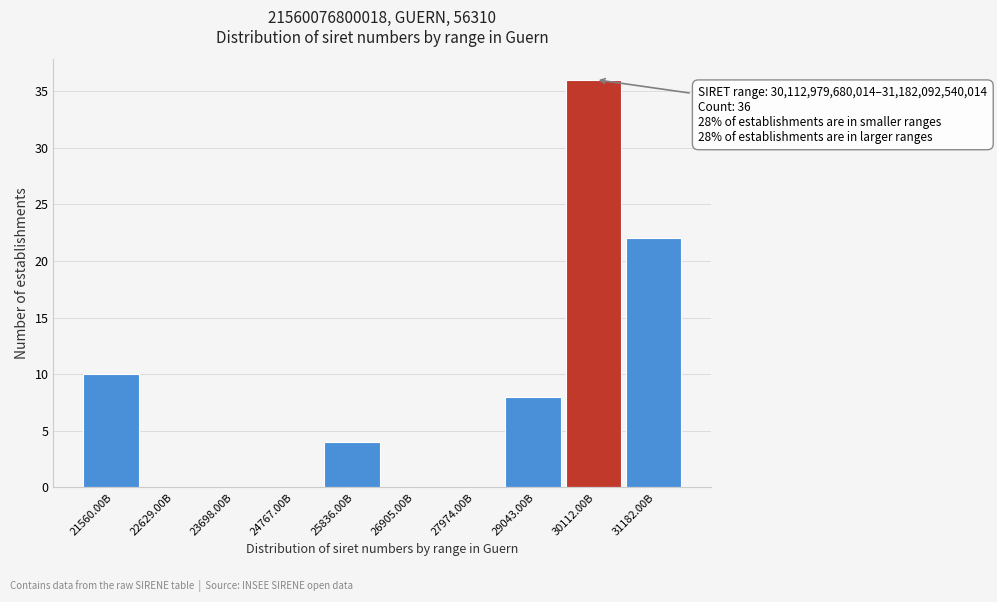

Reading left to right, transcribe all the data shown in this chart.

21560.00B=10	22629.00B=0	23698.00B=0	24767.00B=0	25836.00B=4	26905.00B=0	27974.00B=0	29043.00B=8	30112.00B=36	31182.00B=22